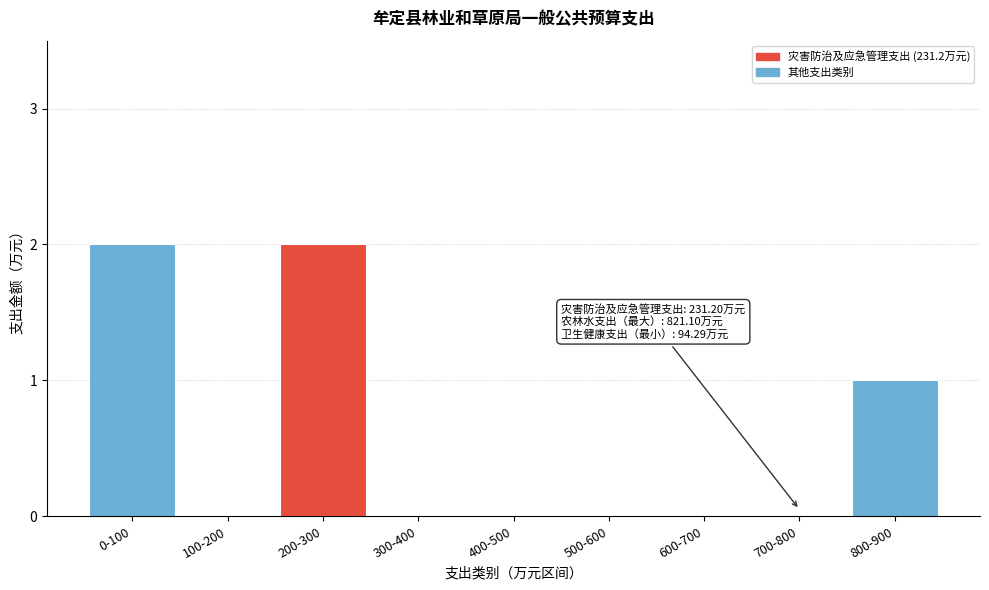

Reading right to left, extract all data points from this chart.

800-900=1	700-800=0	600-700=0	500-600=0	400-500=0	300-400=0	200-300=2	100-200=0	0-100=2